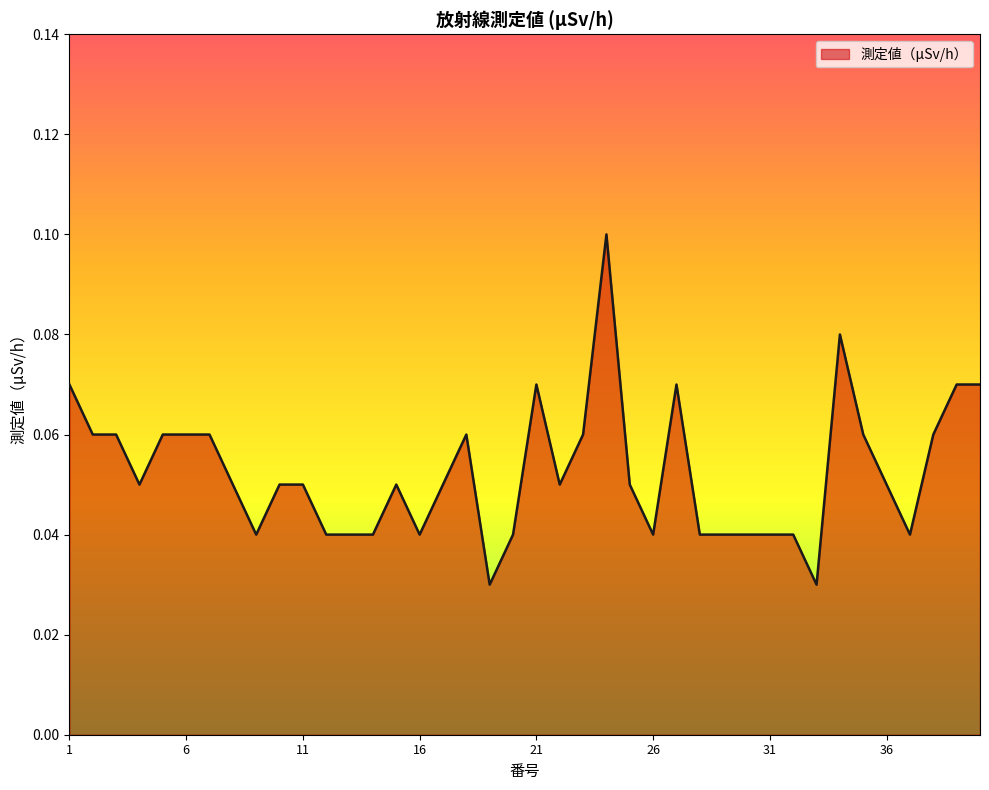

What is the average value?

0.1